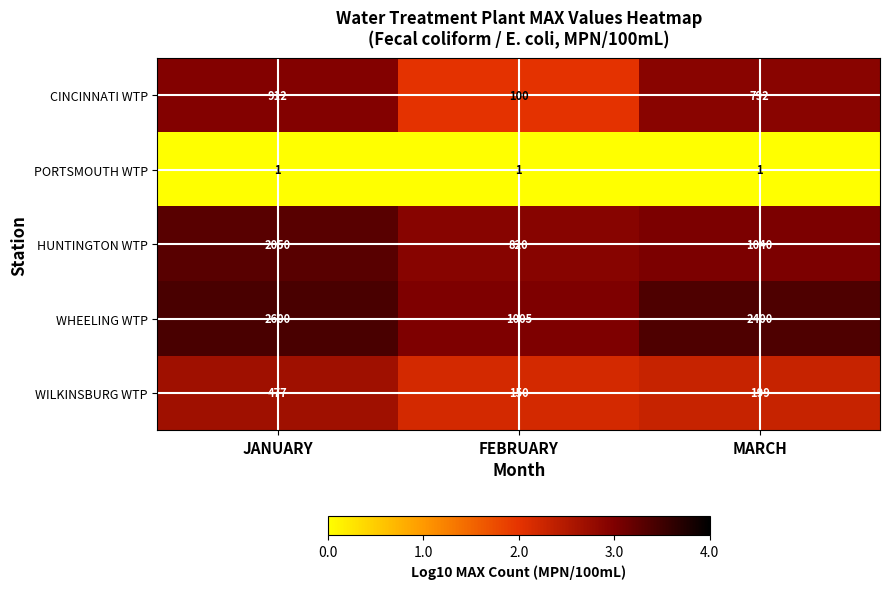

Which series has the widest spread of values?

WHEELING WTP